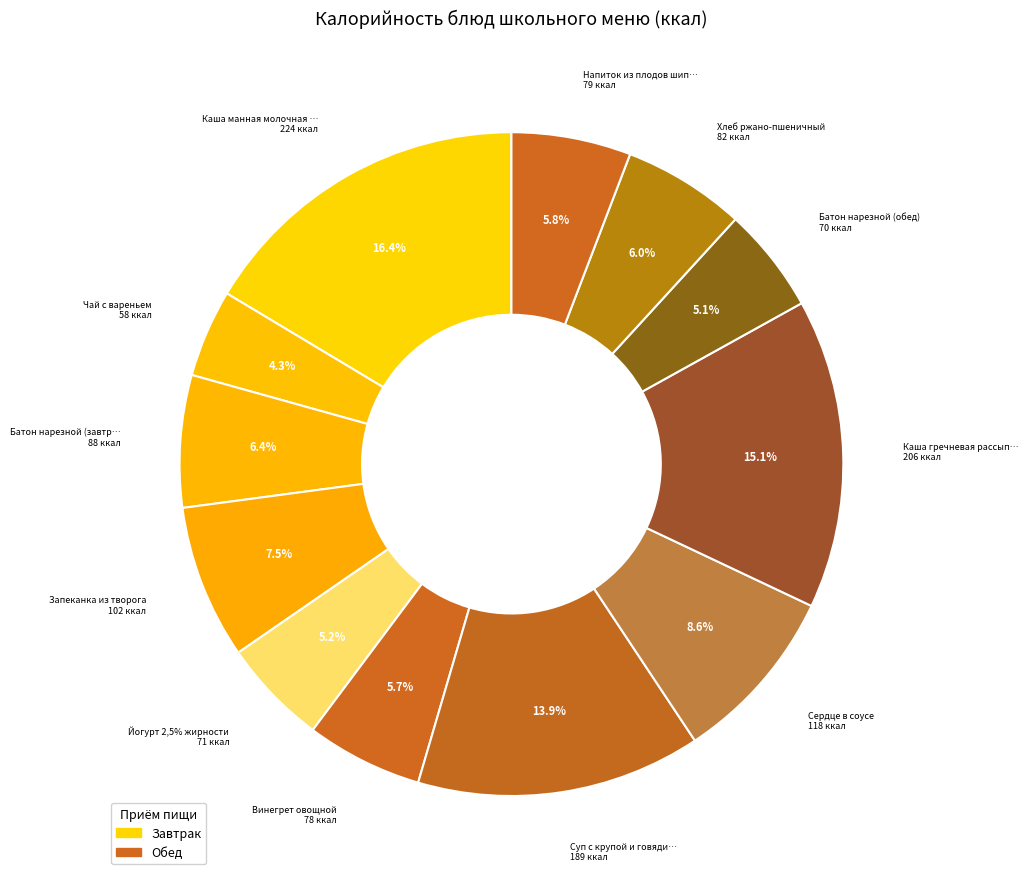

The Хлеб ржано-пшеничный slice represents 6% of the pie. True or false?

True